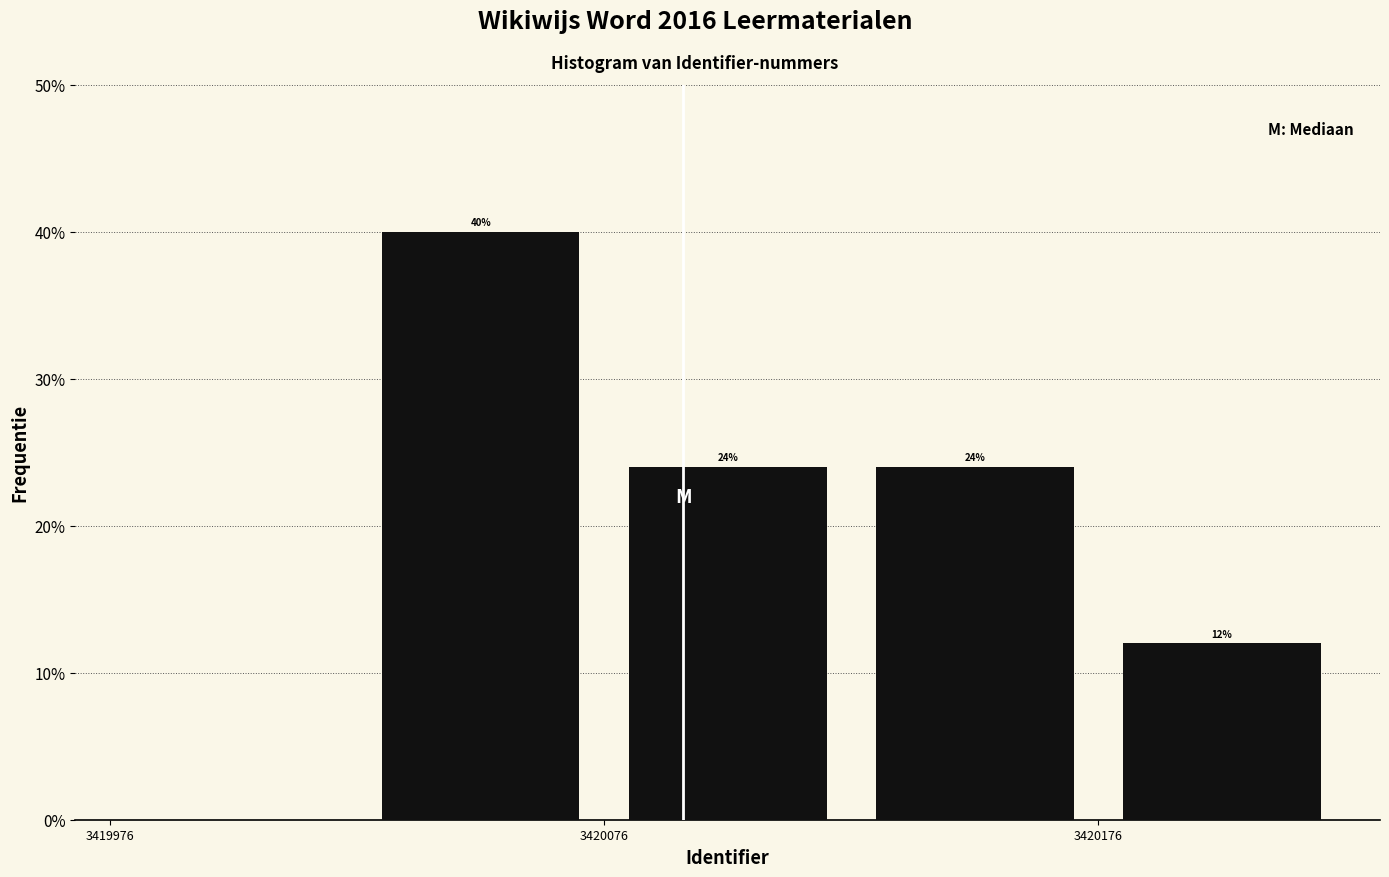

Which range on the x-axis has the tallest bar?

3420026 to 3420076